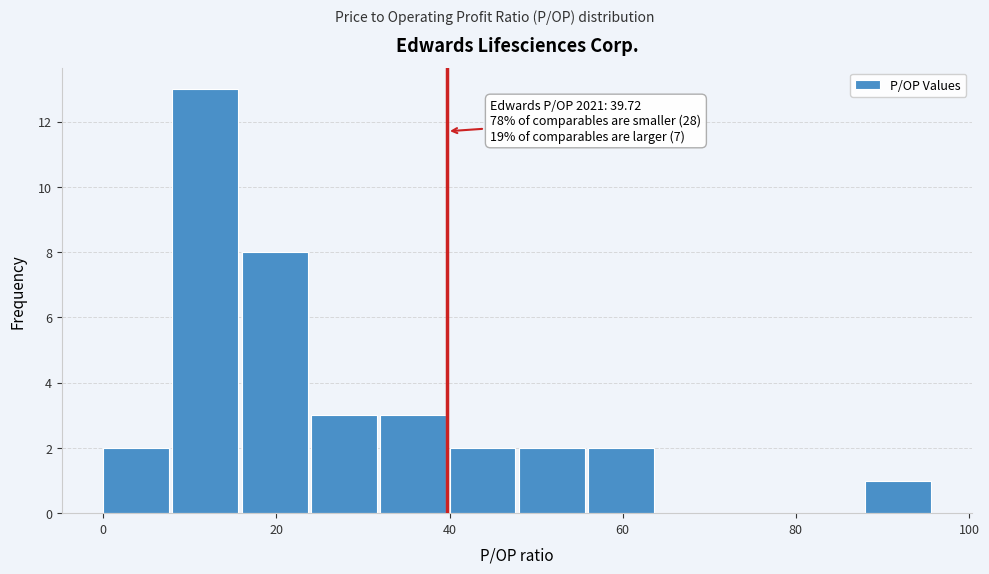

Which range on the x-axis has the tallest bar?

8 to 16